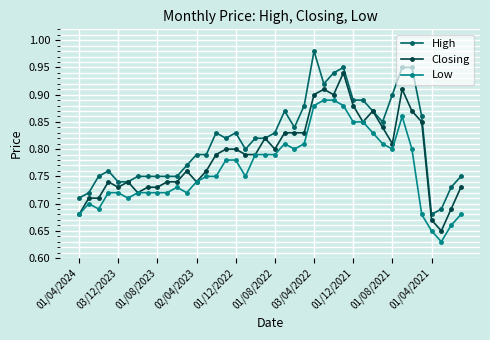

True or false: Low and High intersect in this chart.

False